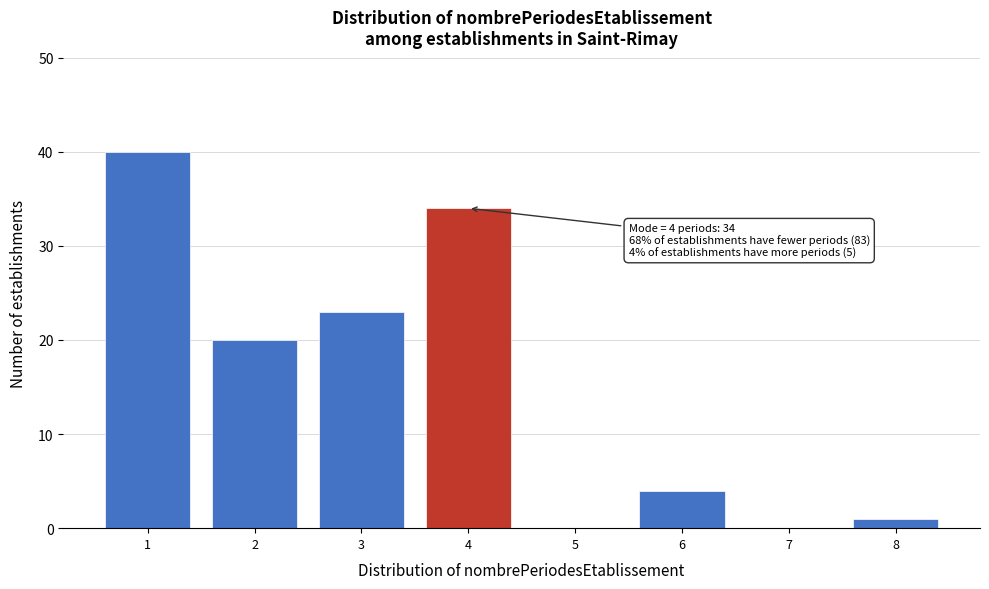

Which range on the x-axis has the tallest bar?

0.5 to 1.5